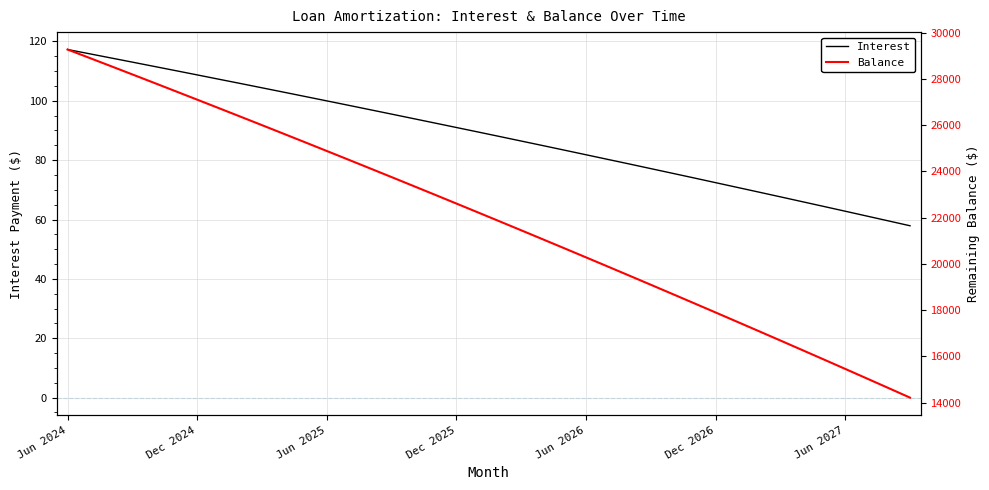

How many distinct data groups are displayed?

2